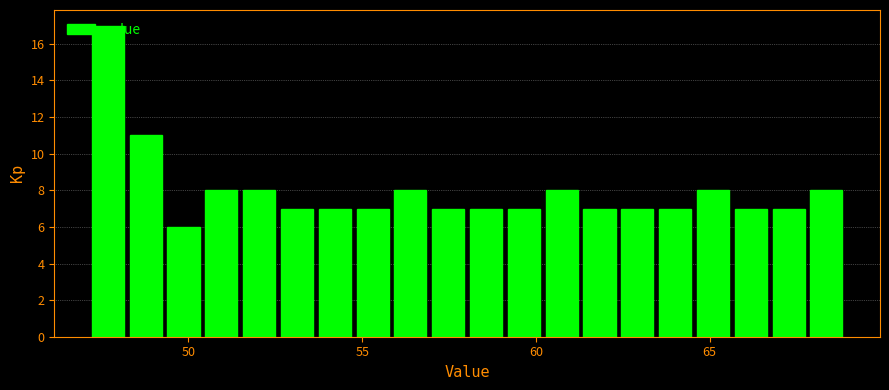

Read against the x-axis, roughly where is the centre of the tallest bar?

47.5